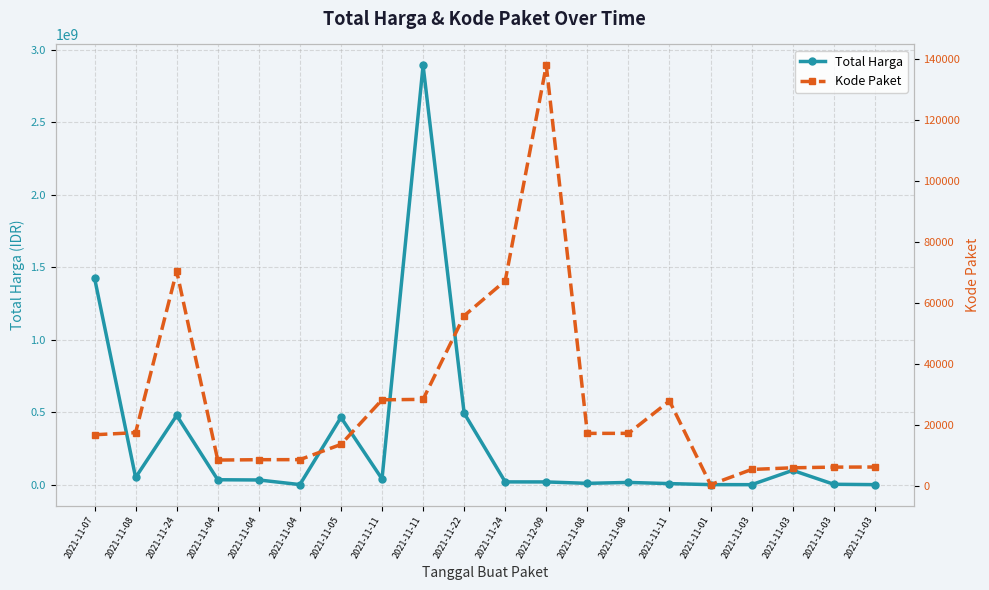

The value of Kode Paket at 2021-11-22 is 55826. True or false?

True